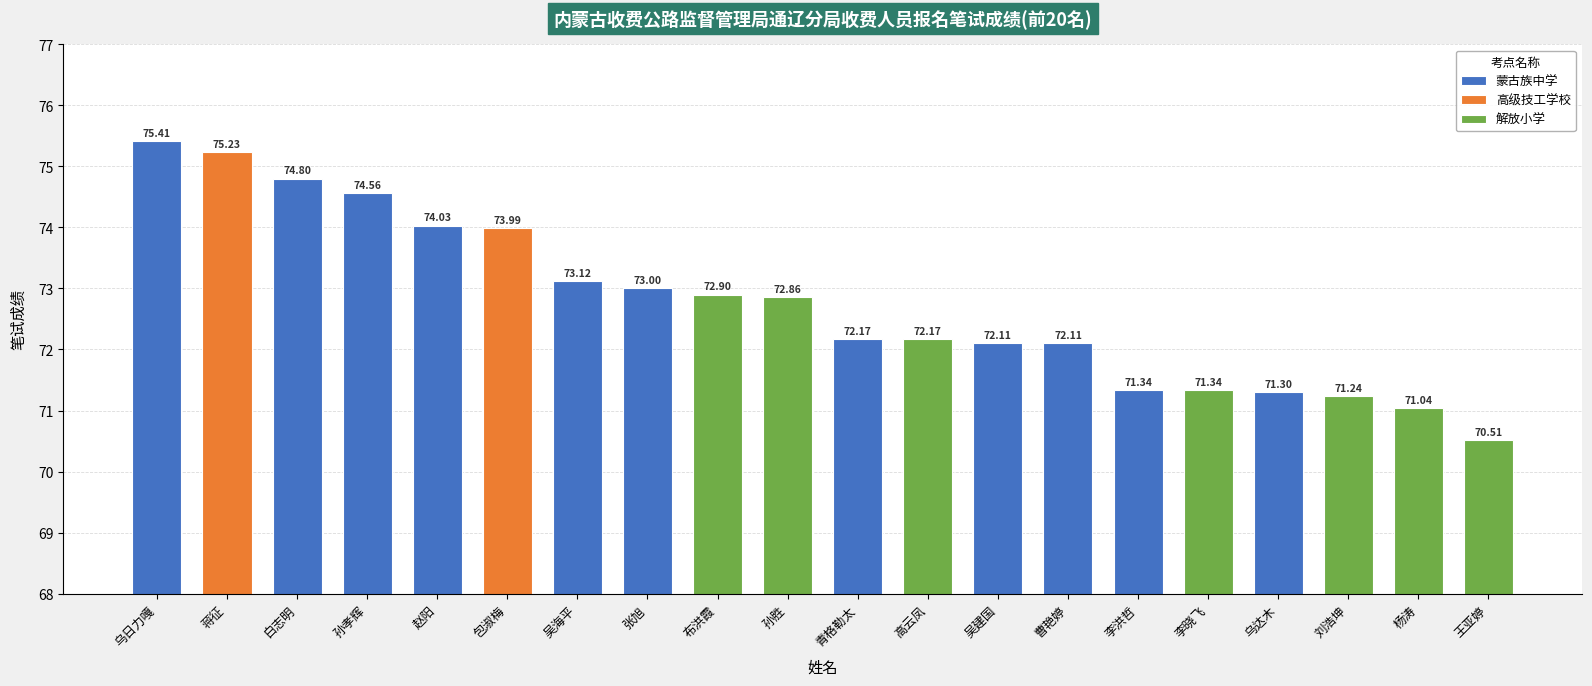

The value at 白志明 is 74.8. True or false?

True